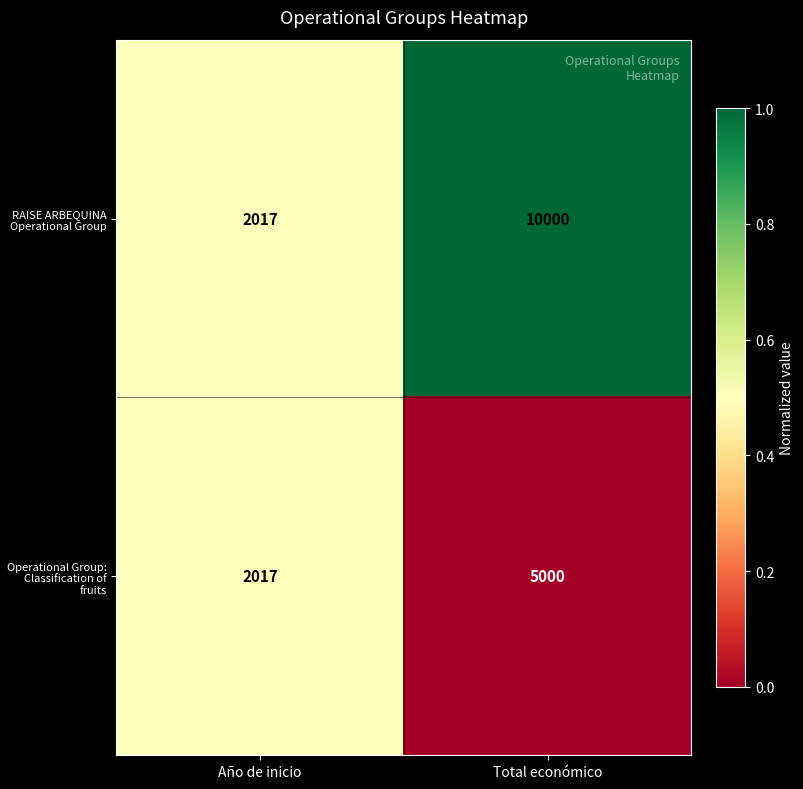

At which category is the sum across all series the highest?

Total económico